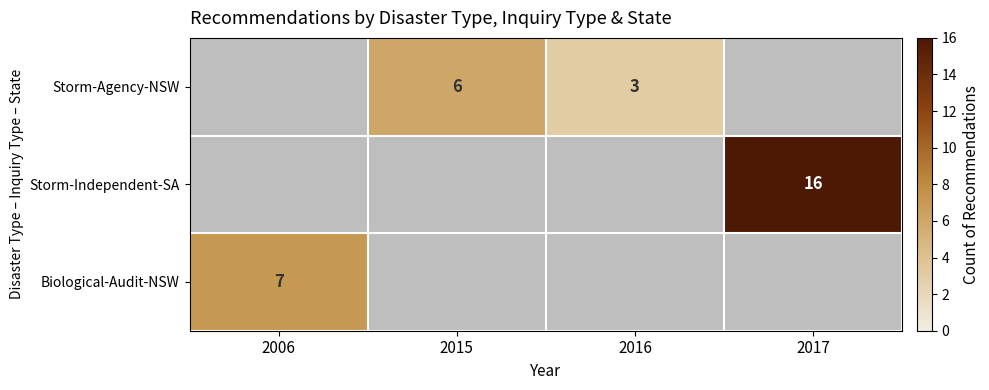

What is the lowest value of the Biological-Audit-NSW series?

7.0